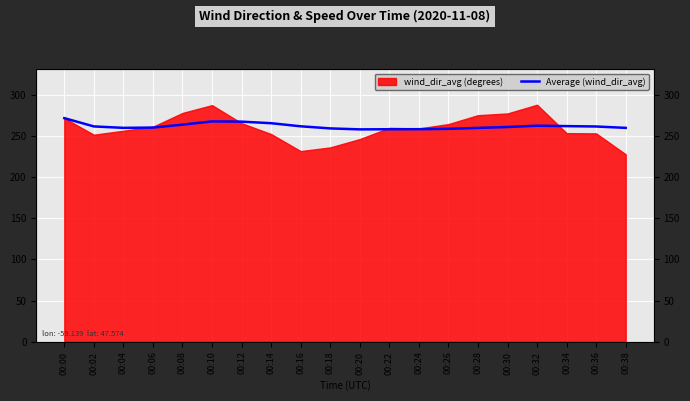

Does the chart display data point markers on the line(s)?

No